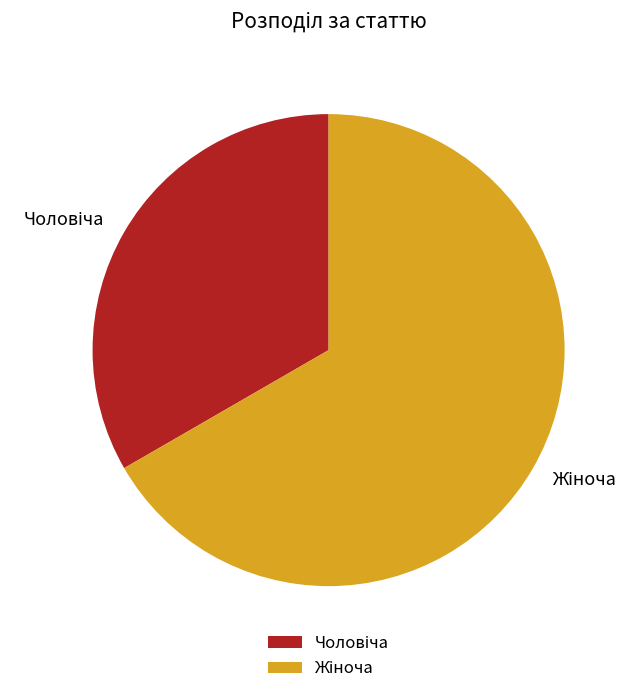

Is there any slice that represents more than half of the pie?

Yes